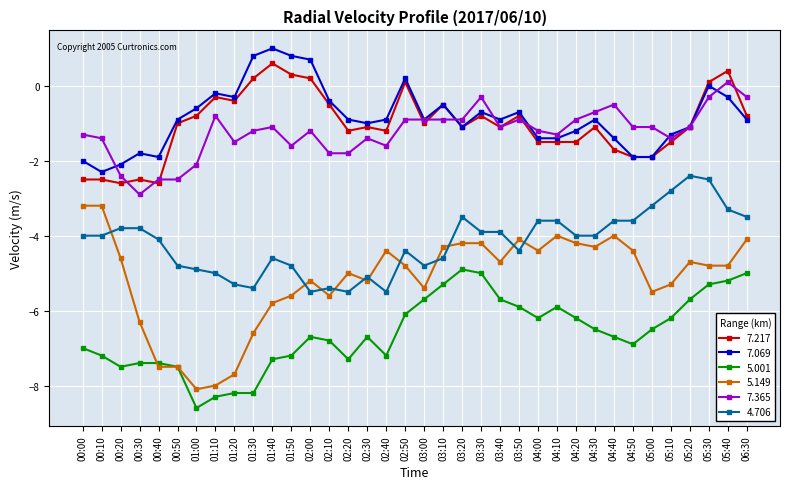

The 5.001 series shows -6.2 at 04:00. True or false?

True